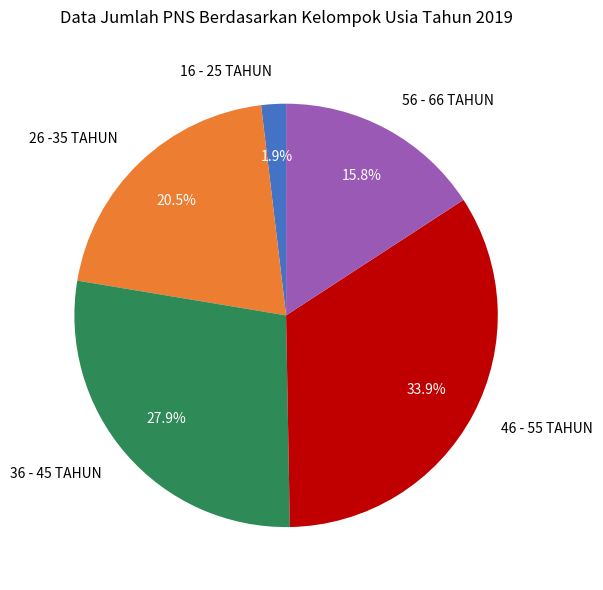

What percentage do 56 - 66 TAHUN and 46 - 55 TAHUN together represent?

49.7%